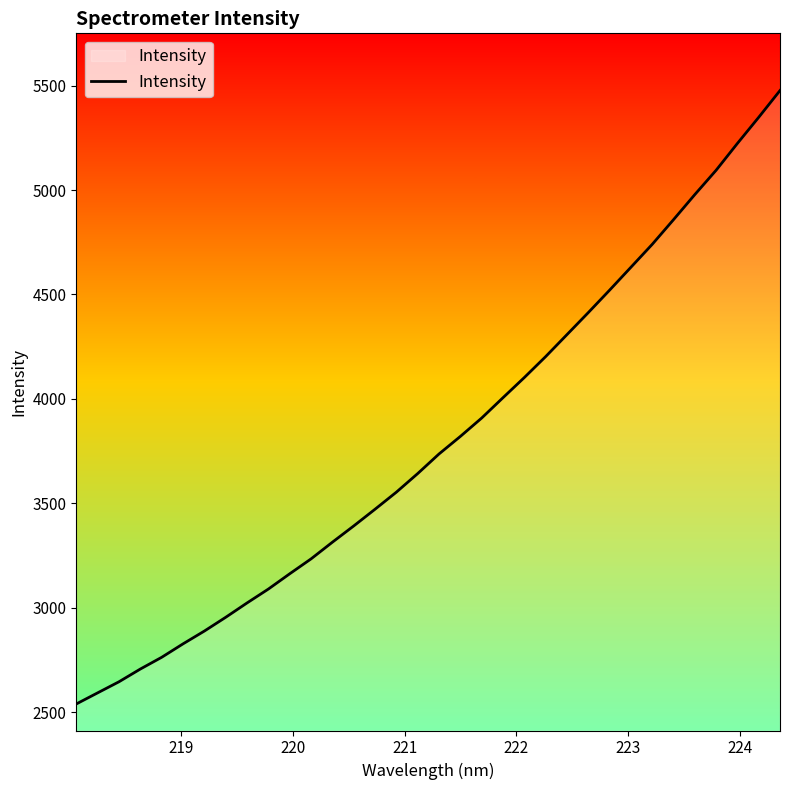

What is the difference between the maximum and minimum values?

2936.9